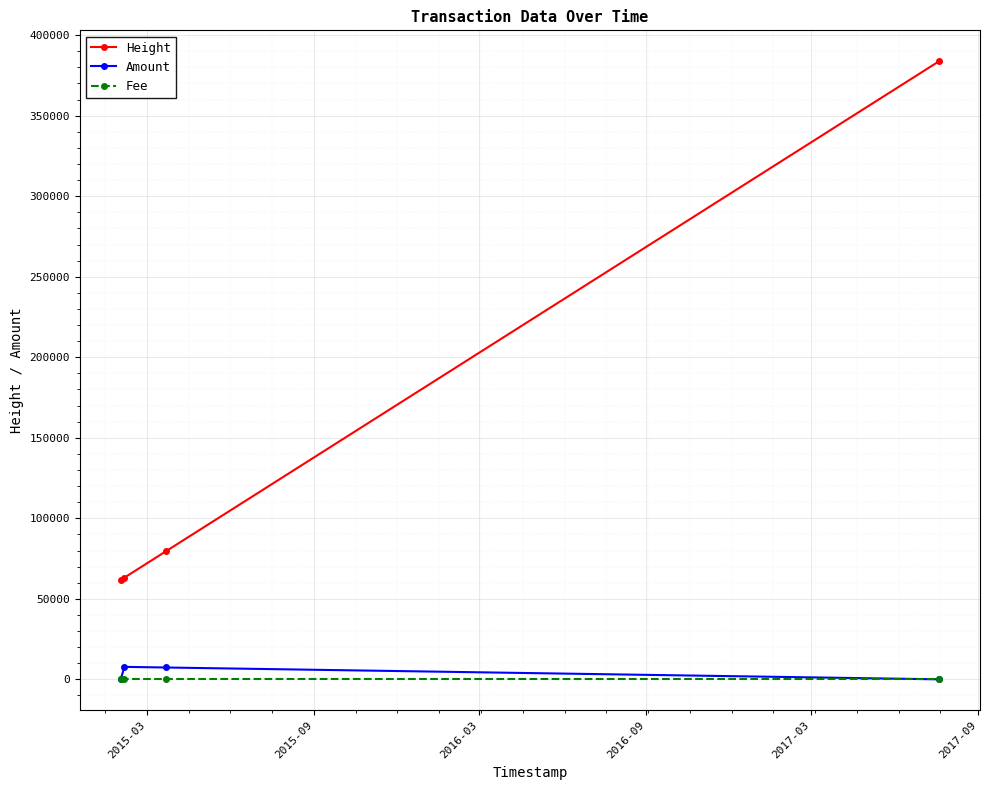

What is the lowest value of the Height series?

61697